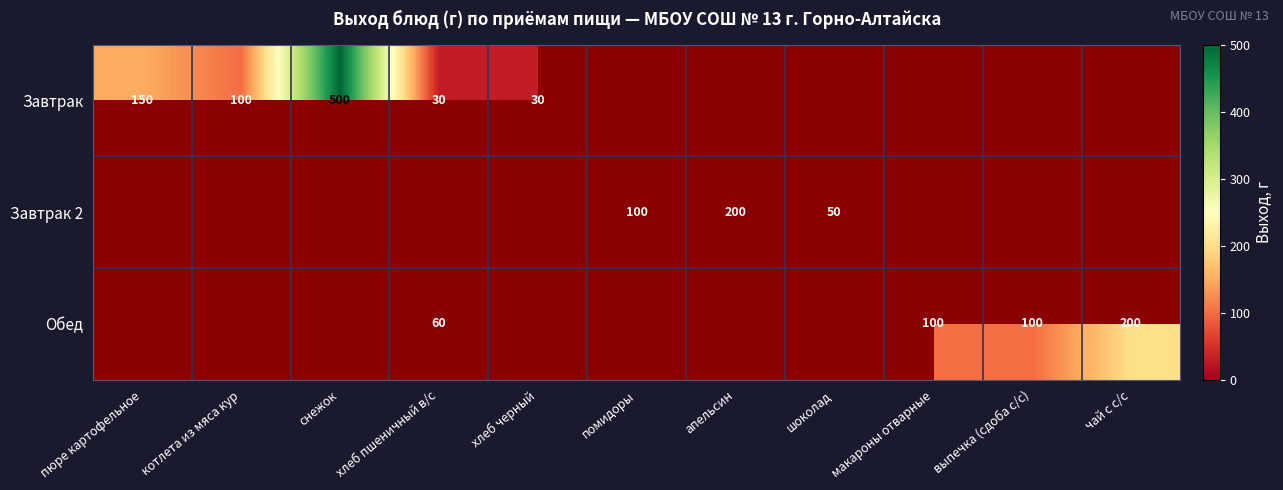

Is it true that Обед equals 14.1 at хлеб пшеничный в/с?

False